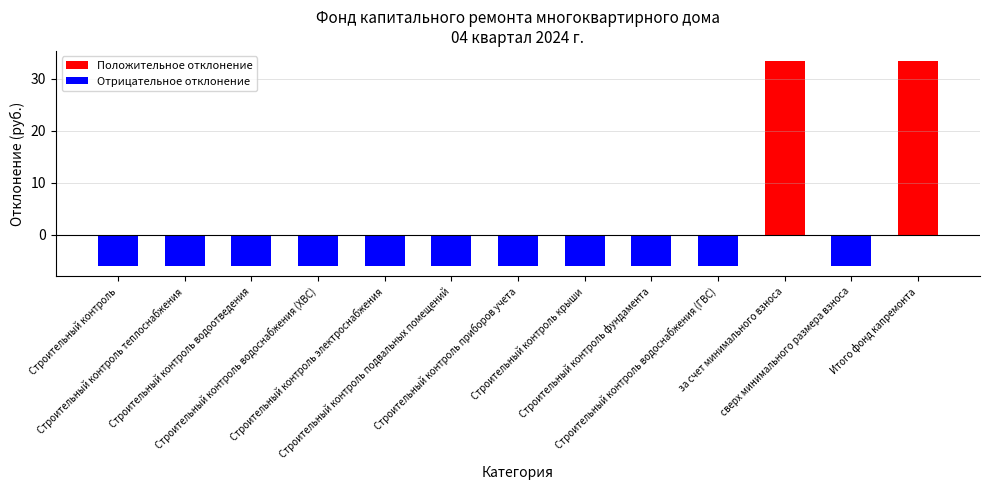

What is the difference between the maximum and minimum values?

39.5